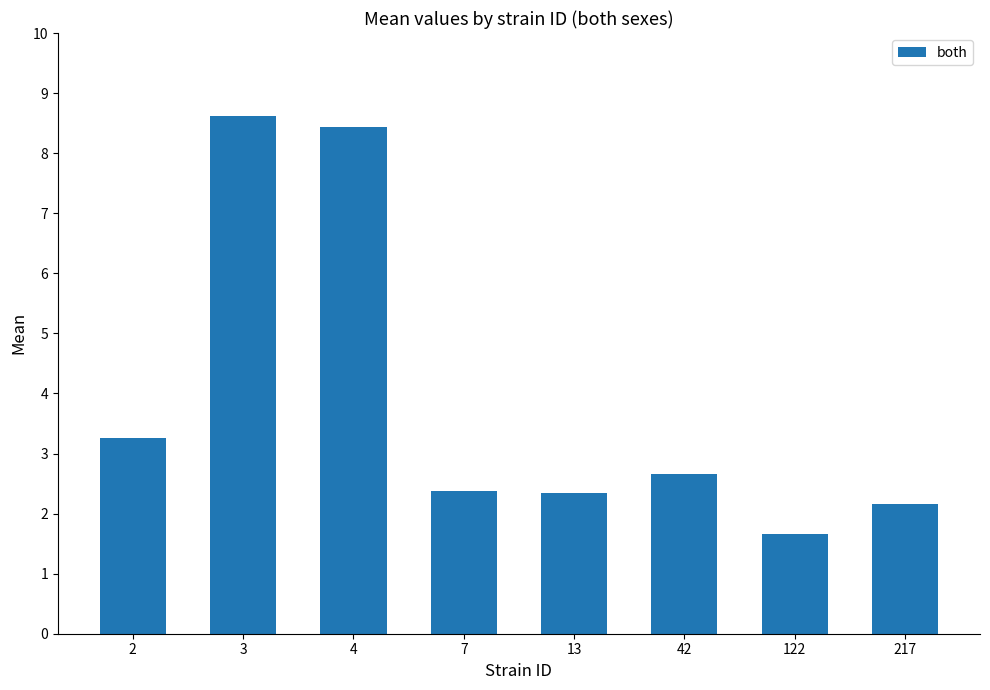

True or false: the data shows 2.3 at 122.

False